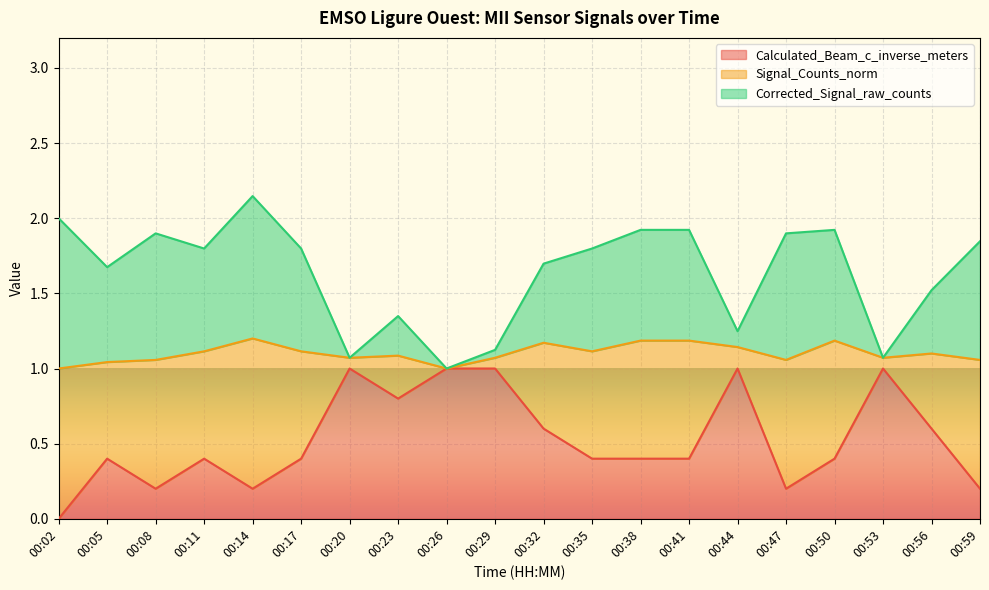

What is the maximum value for Calculated_Beam_c_inverse_meters?

1.0